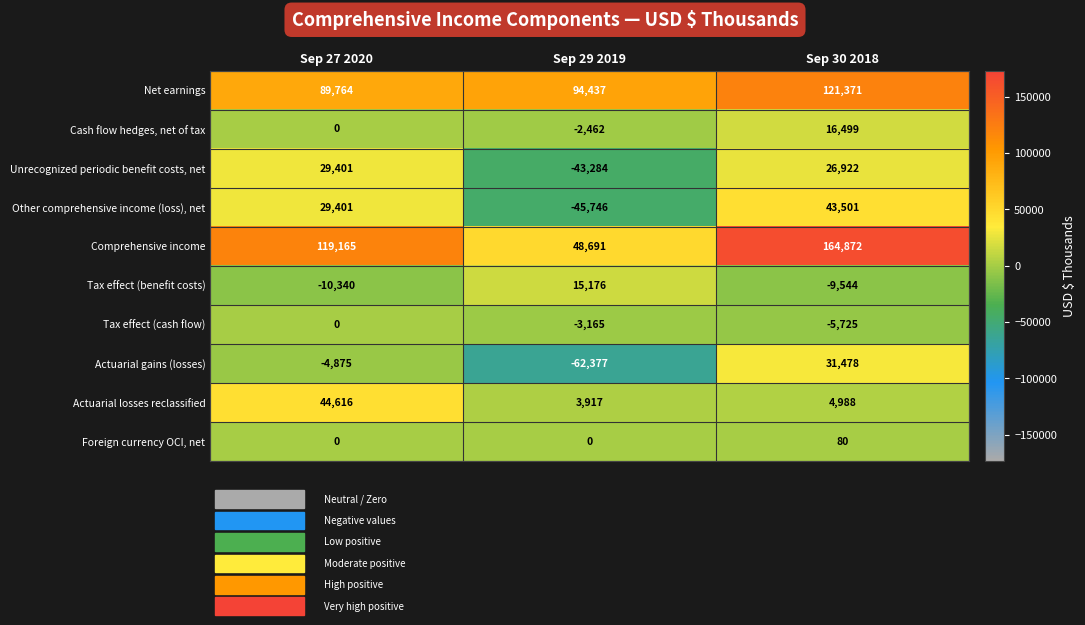

What is the difference between the maximum and minimum values in the Tax effect (cash flow) series?

5725